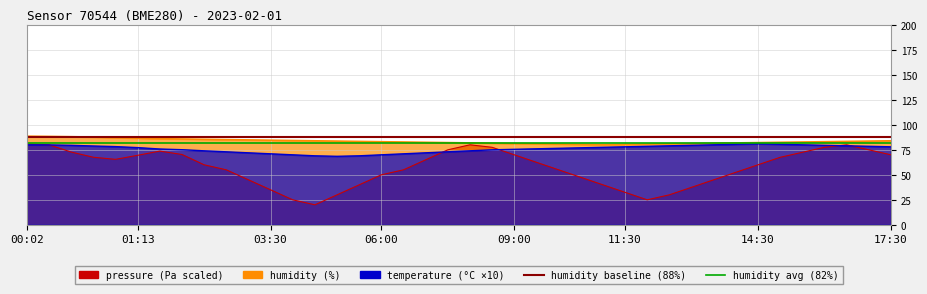

How many intersections are there between pressure and temperature?

5